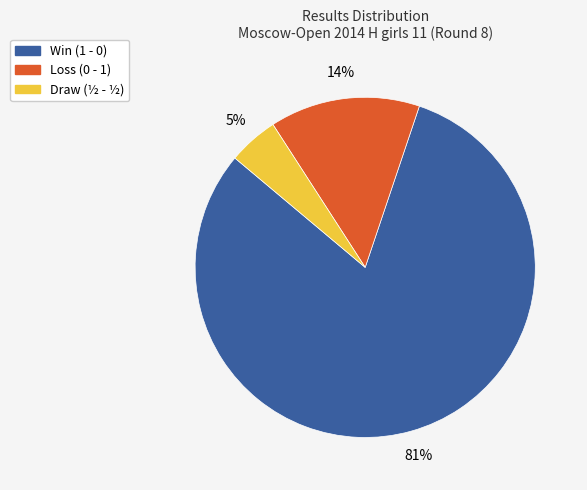

Is there a majority slice in this chart?

Yes